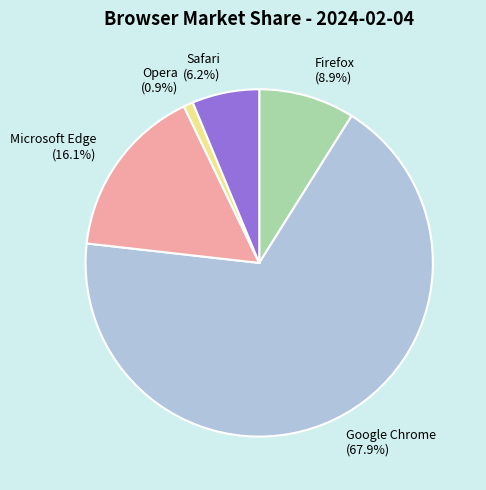

How much of the chart is everything except Google Chrome?

32.1%